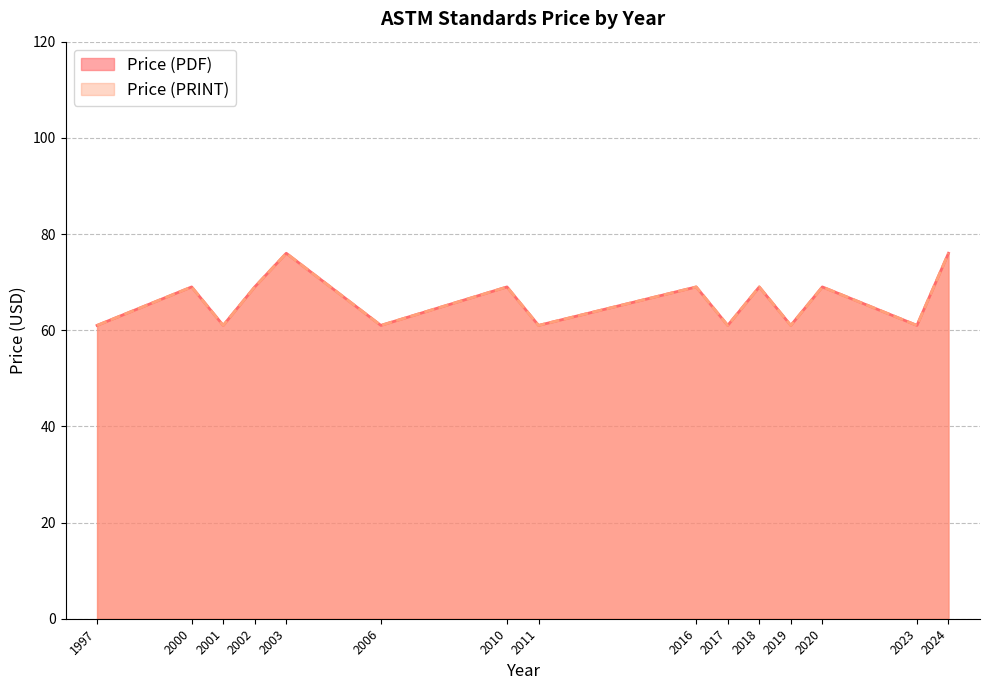

What are all the series names shown in the legend?

Price (PDF), Price (PRINT)